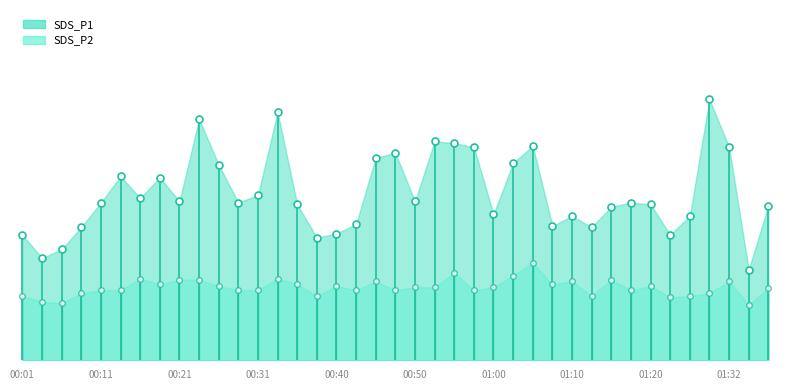

At which category does the chart reach its peak across all series?

01:30